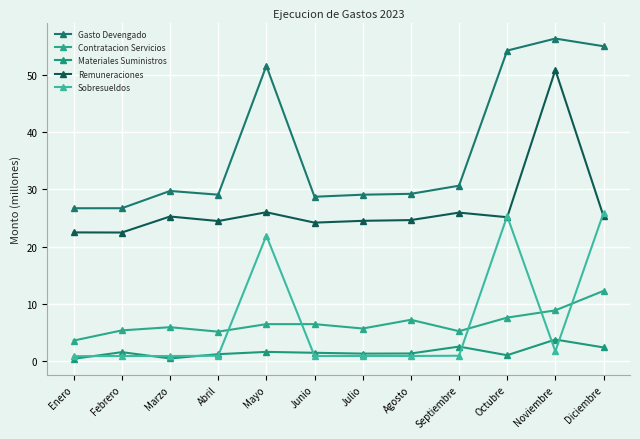

Which label corresponds to the largest value in the chart?

Noviembre